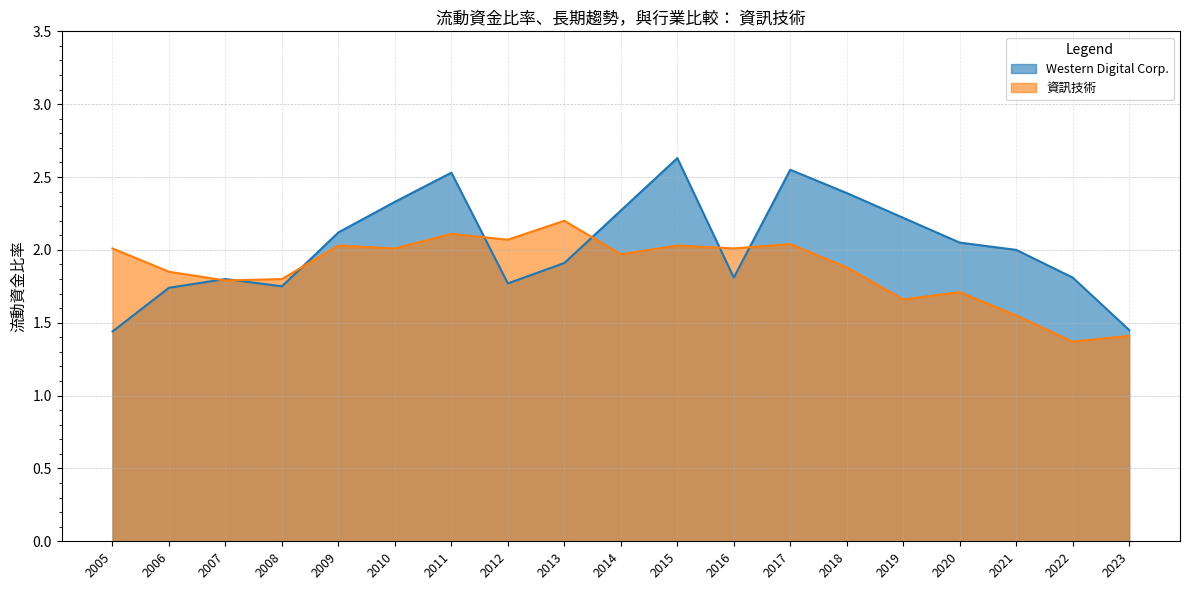

How many lines are shown in the chart?

2